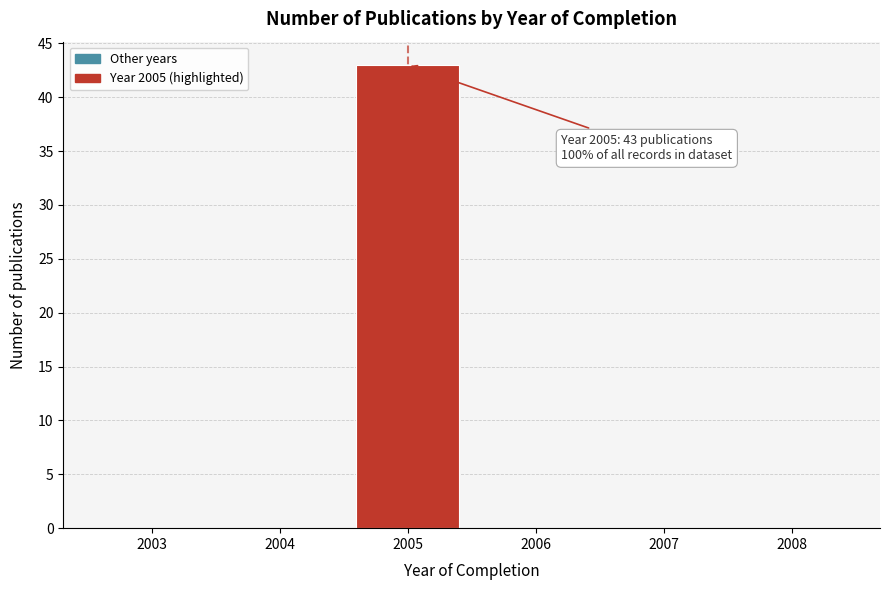

Reading left to right, extract all data points from this chart.

2003=0	2004=0	2005=43	2006=0	2007=0	2008=0